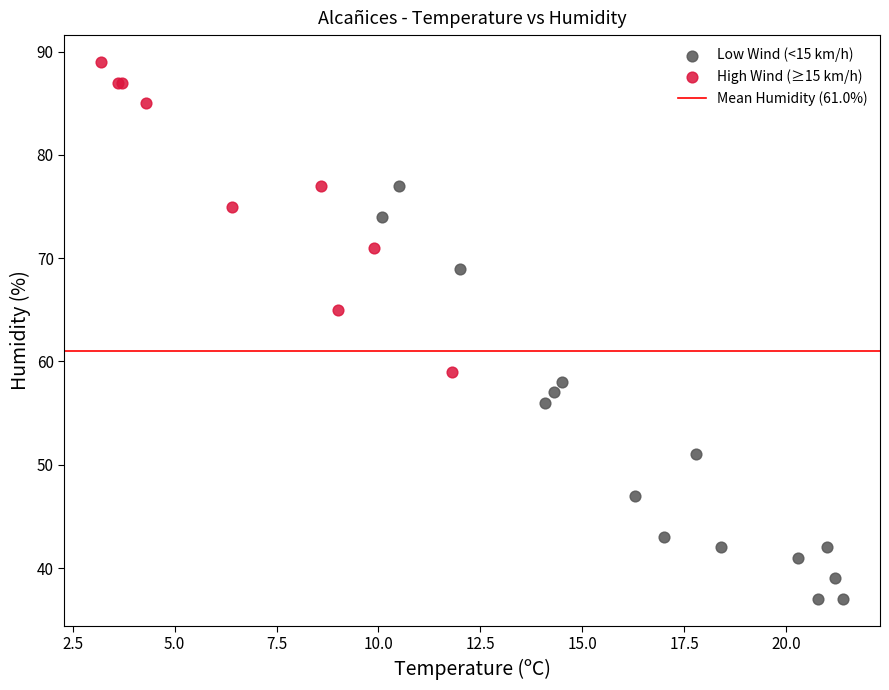

Which series reaches the maximum Y coordinate?

High Wind (≥15 km/h)